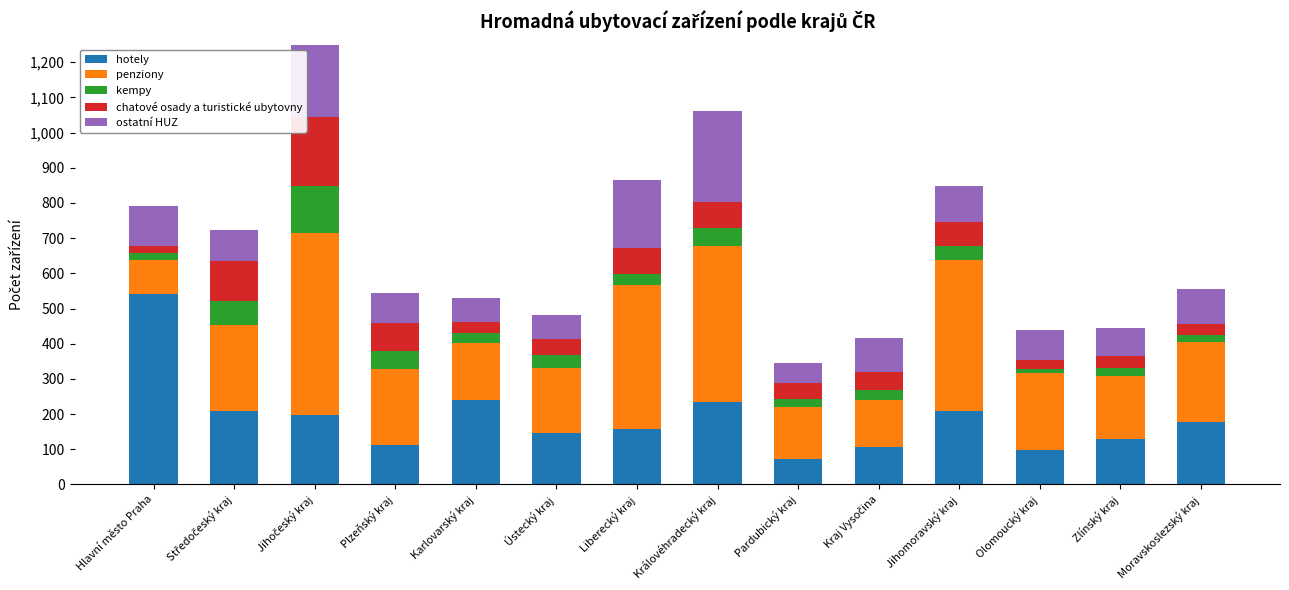

How many categories are shown in the chart?

14